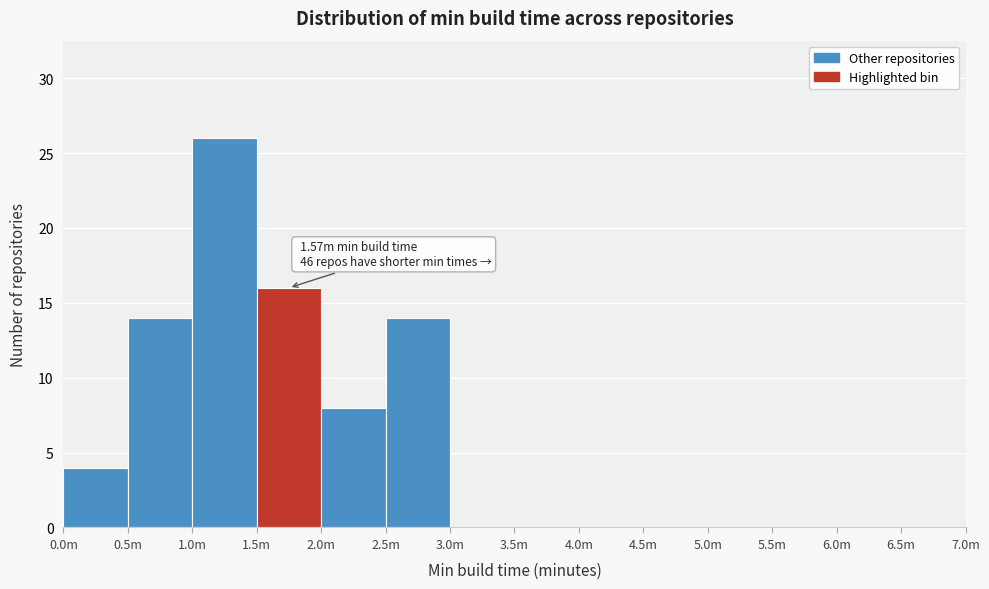

Reading right to left, what are all the values shown in this chart?

6.5m=0	6.0m=0	5.5m=0	5.0m=0	4.5m=0	4.0m=0	3.5m=0	3.0m=0	2.5m=14	2.0m=8	1.5m=16	1.0m=26	0.5m=14	0.0m=4